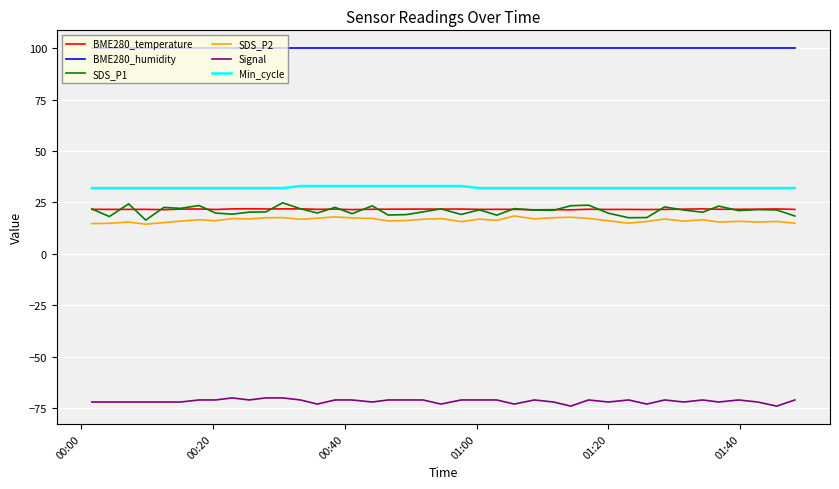

True or false: SDS_P2 and BME280_humidity cross at least once.

False